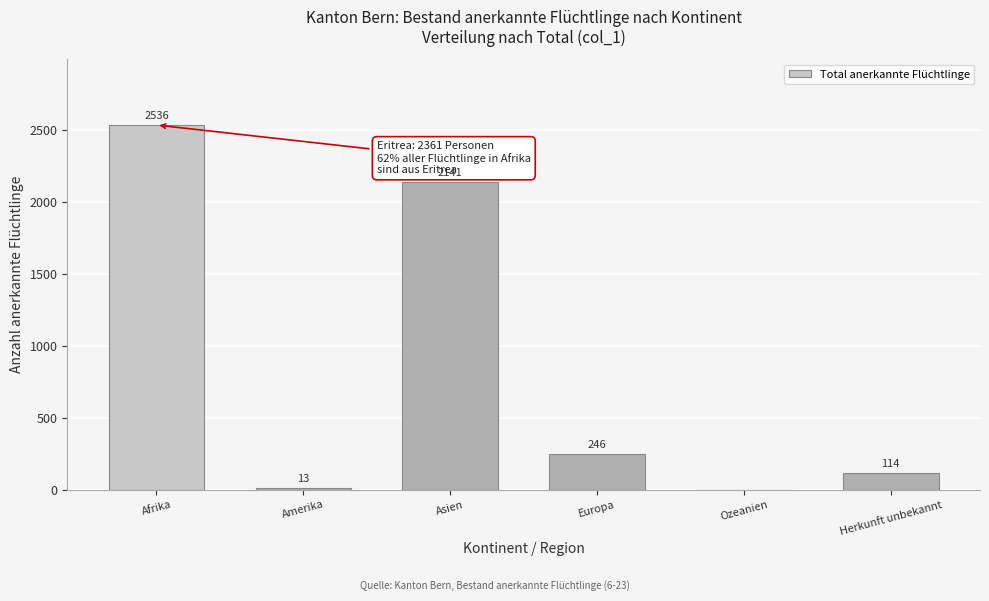

Reading left to right, list all the values displayed in this chart.

Afrika=2536	Amerika=13	Asien=2141	Europa=246	Ozeanien=0	Herkunft unbekannt=114